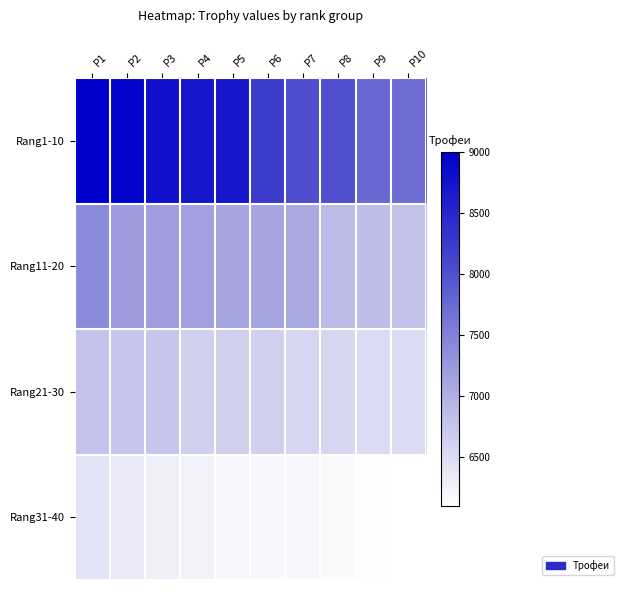

Which series has the largest range (max minus min)?

Rang1-10